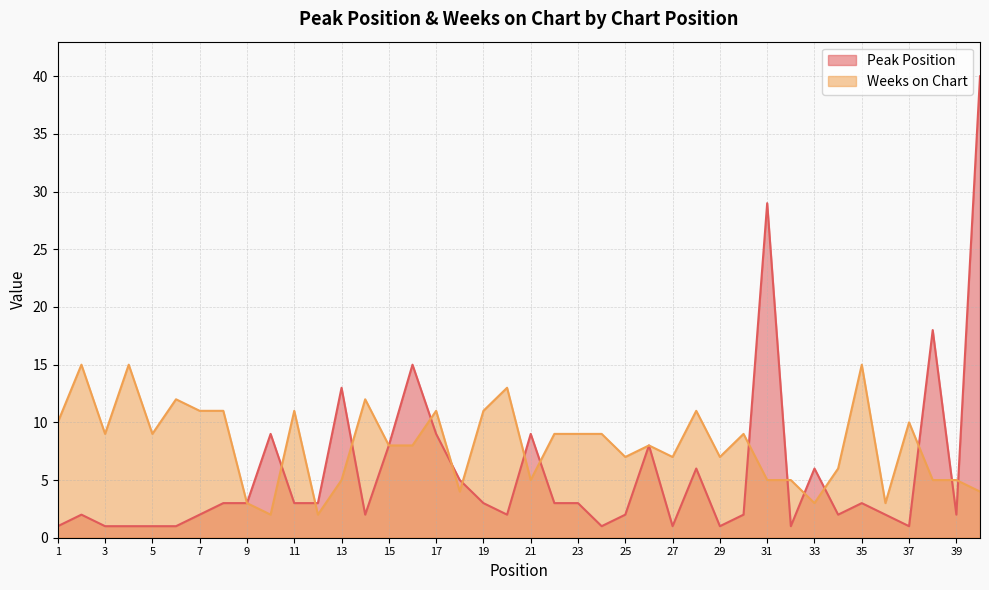

List the series in order of their overall mean, lowest first.

Peak Position, Weeks on Chart